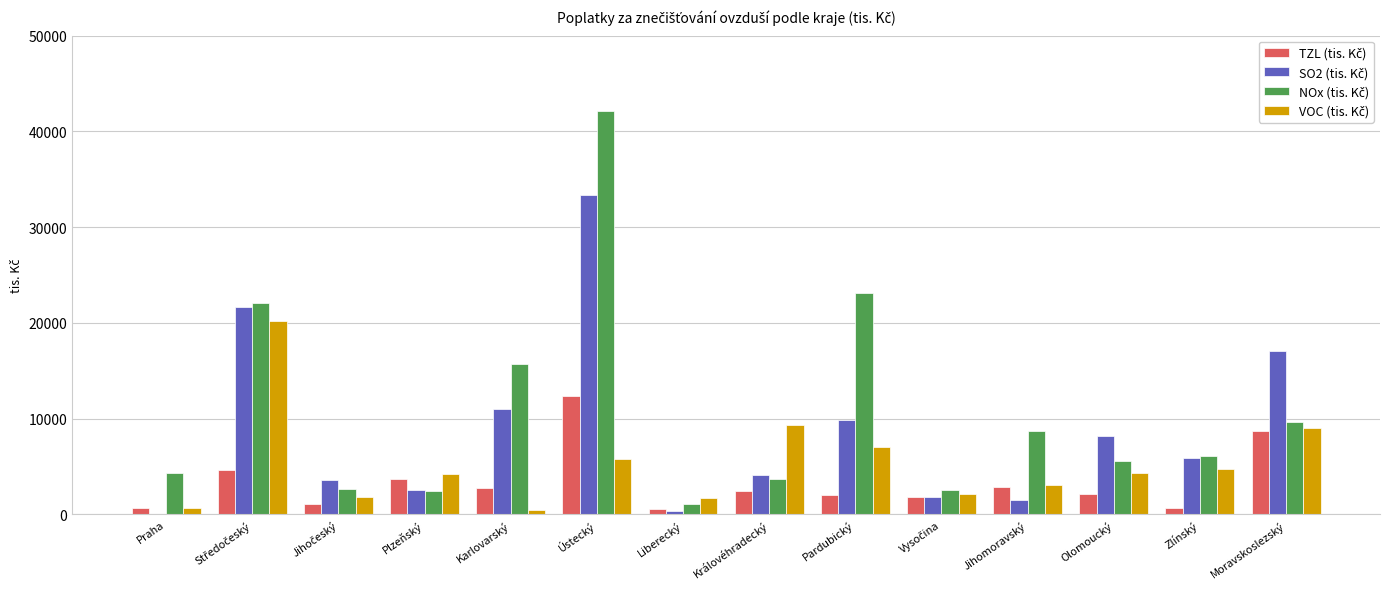

Are the bars horizontal?

No